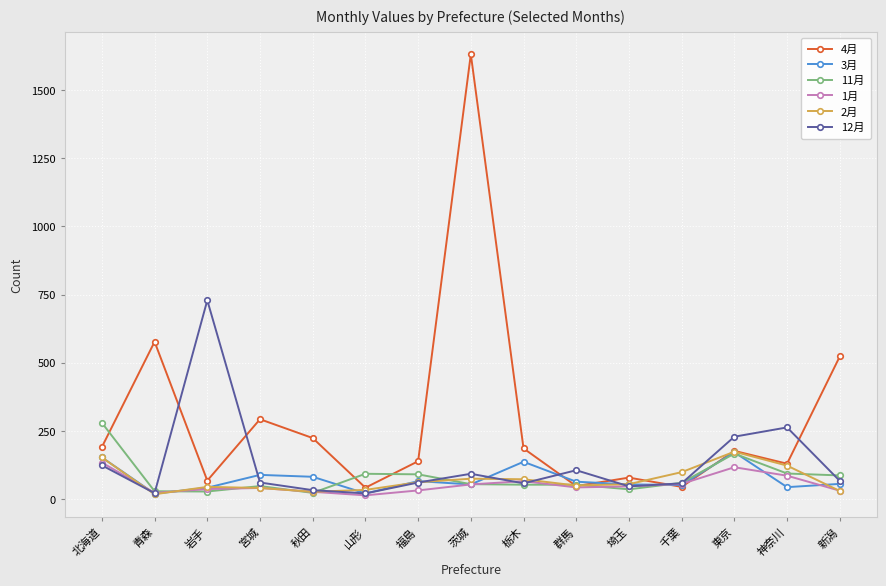

In 12月, how many points are higher than both neighbors (excluding endpoints)?

4